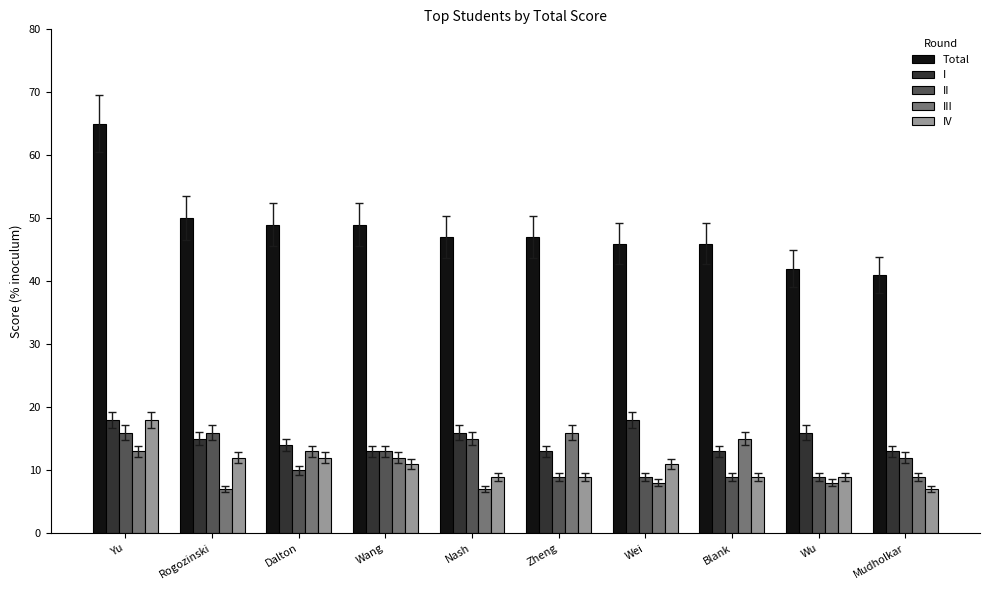

At which category is the sum across all series the highest?

Yu